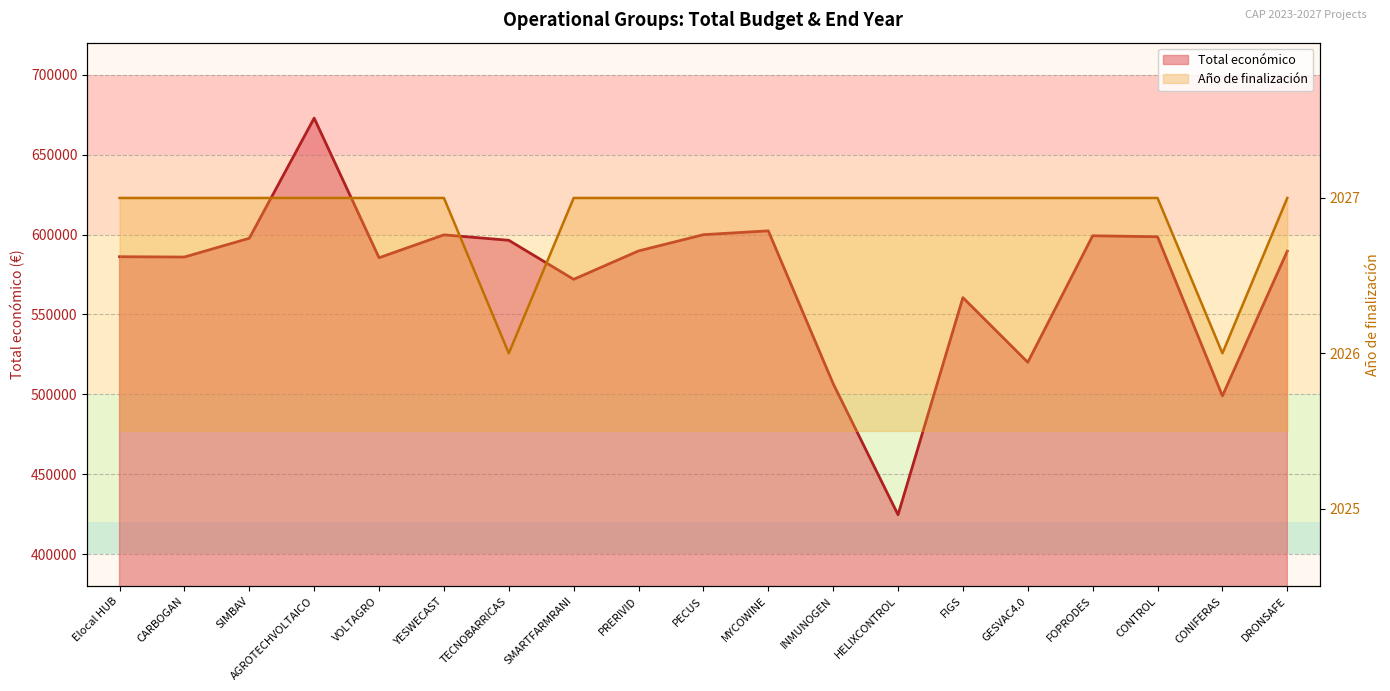

Is it true that Total económico equals 424720.0 at HELIXCONTROL?

True